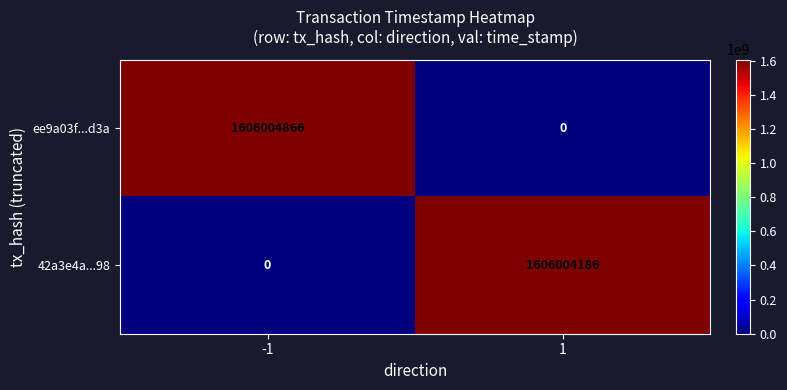

Reading left to right, list all the values displayed in this chart.

ee9a03f...d3a: -1=1606004866	1=0
42a3e4a...98: -1=0	1=1606004186